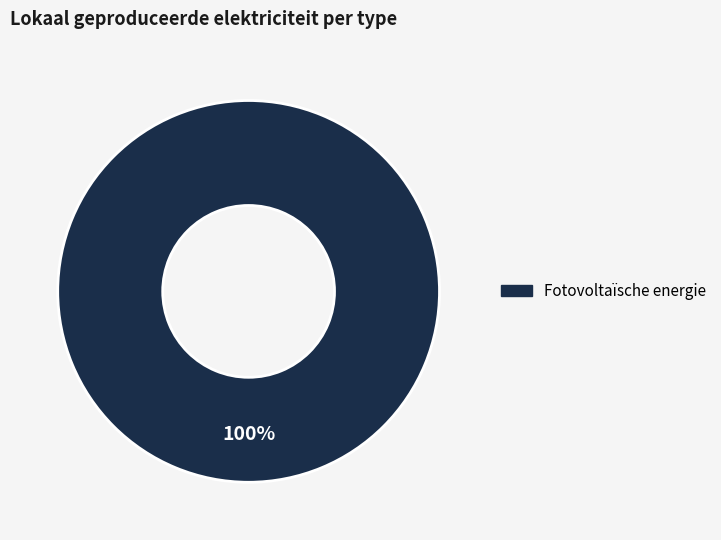

Is there any slice that represents more than half of the pie?

Yes